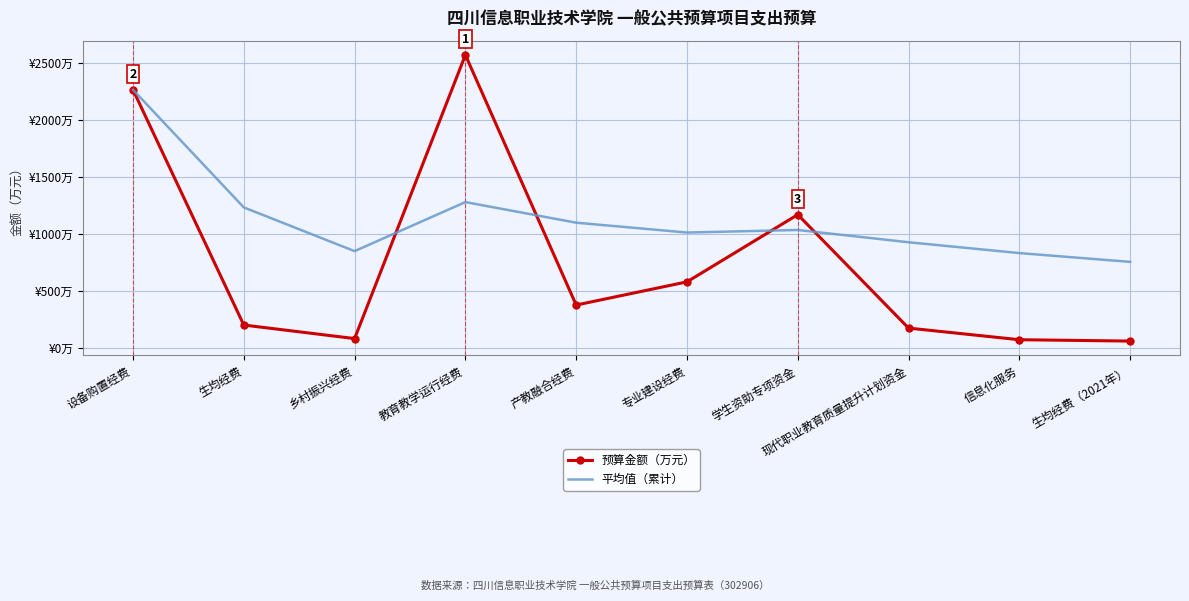

What are all the series names shown in the legend?

预算金额（万元）, 平均值（累计）